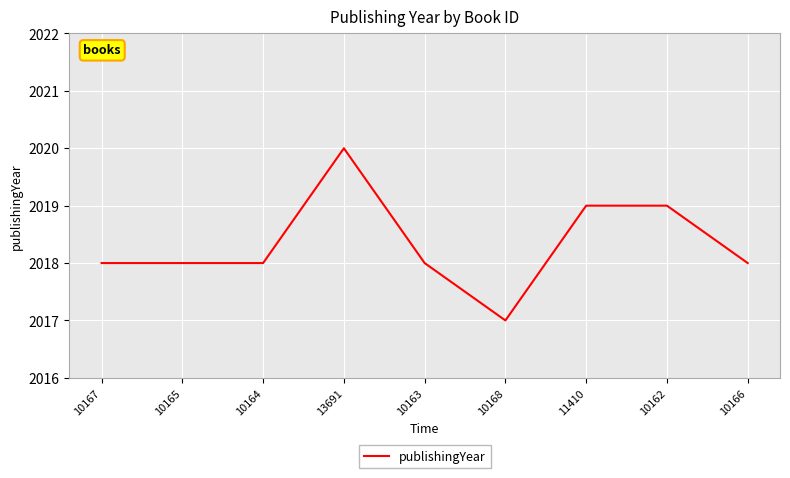

How many lines are shown in the chart?

1